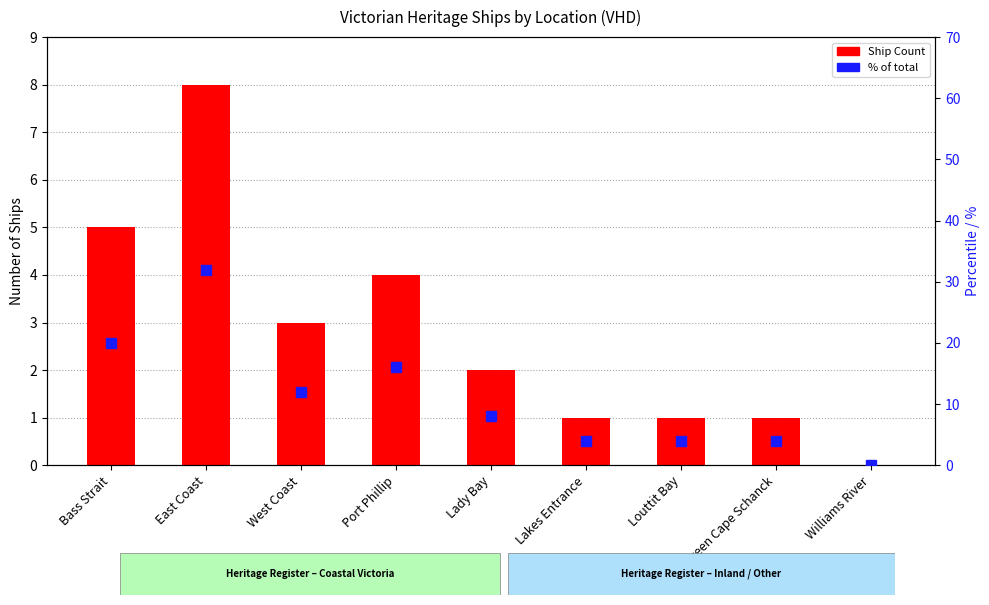

What is the value of the Ship Count bar at the 6th from the left?

1